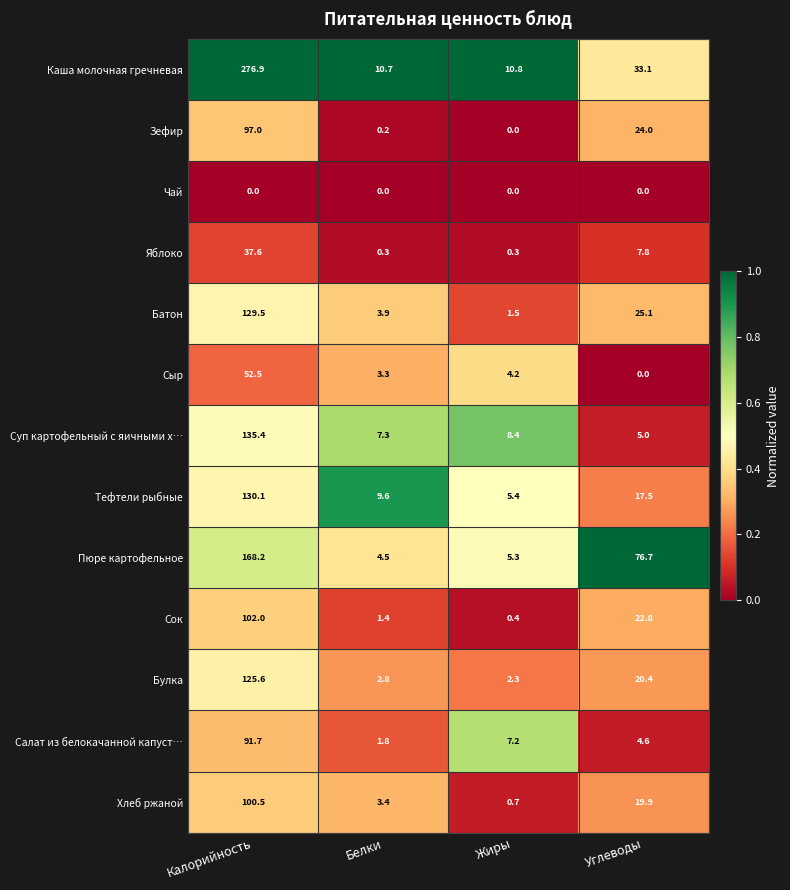

Rank the categories by Каша молочная гречневая value from highest to lowest.

Калорийность, Углеводы, Жиры, Белки